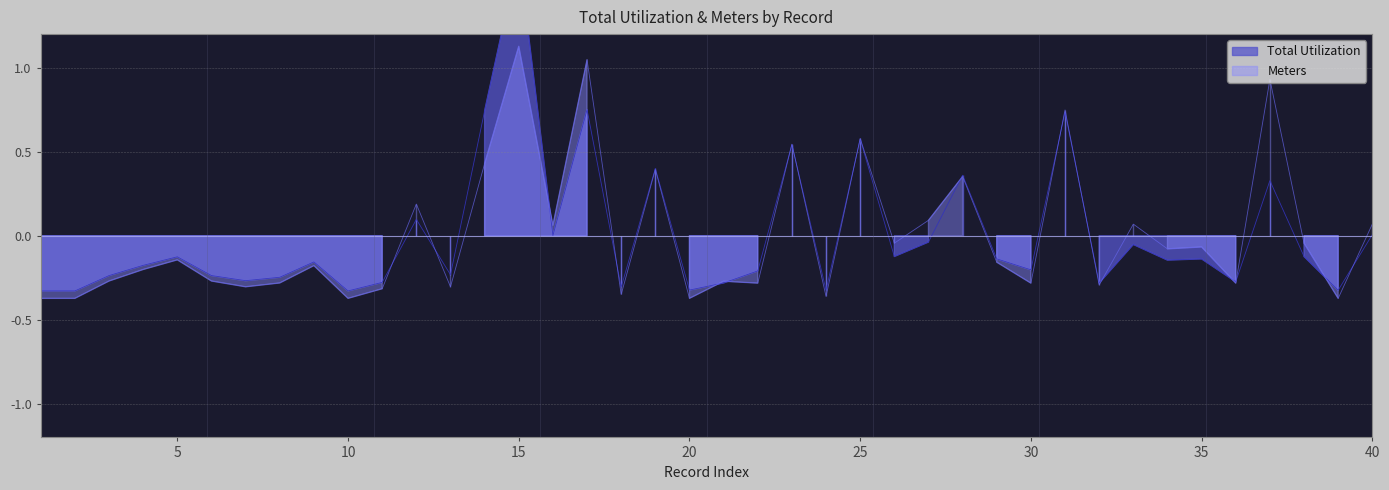

Which has a higher value, 30 or 9?

9